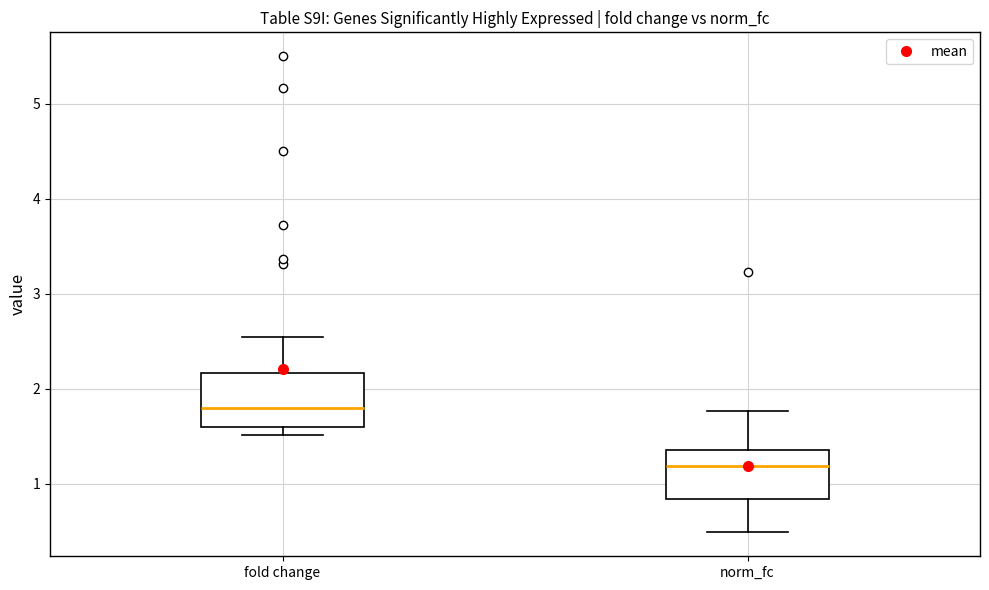

Which box's median line is the lowest?

norm_fc